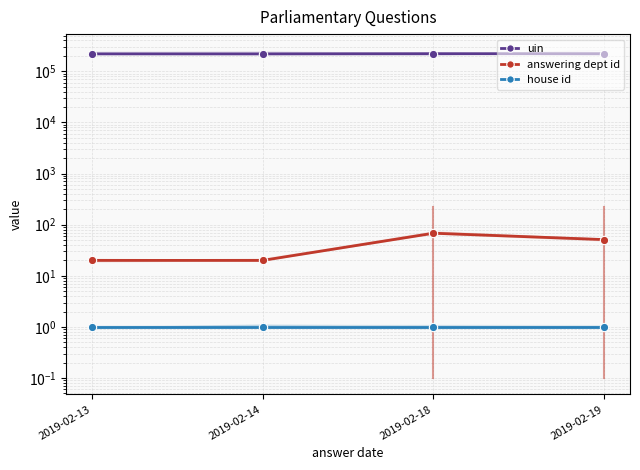

Reading left to right, list all the values displayed in this chart.

uin: 2019-02-13=218782.0	2019-02-14=218783.0	2019-02-18=220519.0	2019-02-19=220857.5
answering dept id: 2019-02-13=20.0	2019-02-14=20.0	2019-02-18=68.0	2019-02-19=51.0
house id: 2019-02-13=1.0	2019-02-14=1.0	2019-02-18=1.0	2019-02-19=1.0